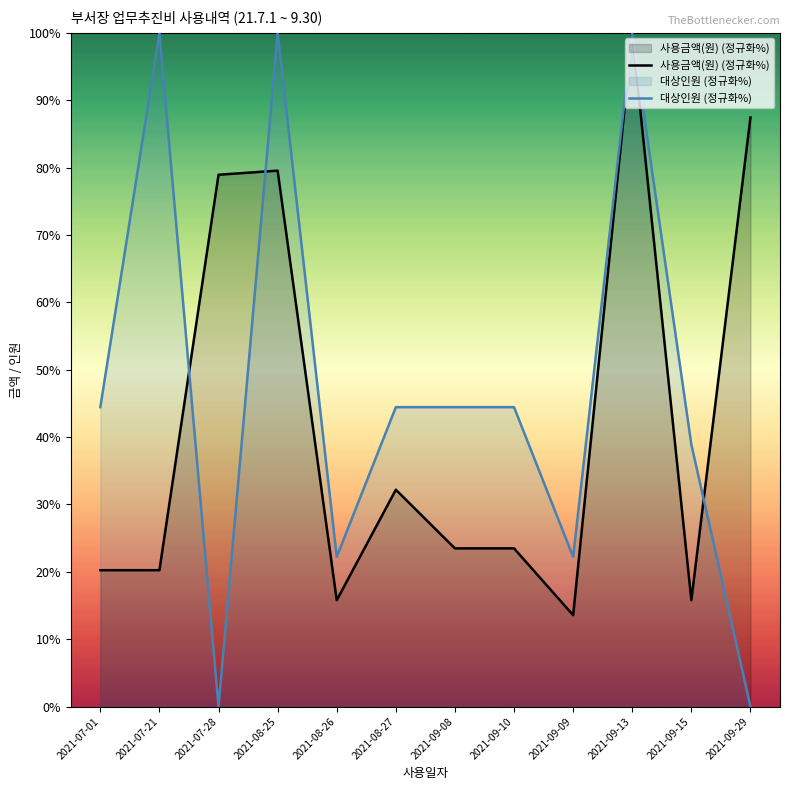

Is it true that 대상인원 (정규화%) equals 11.9 at 2021-09-15?

False